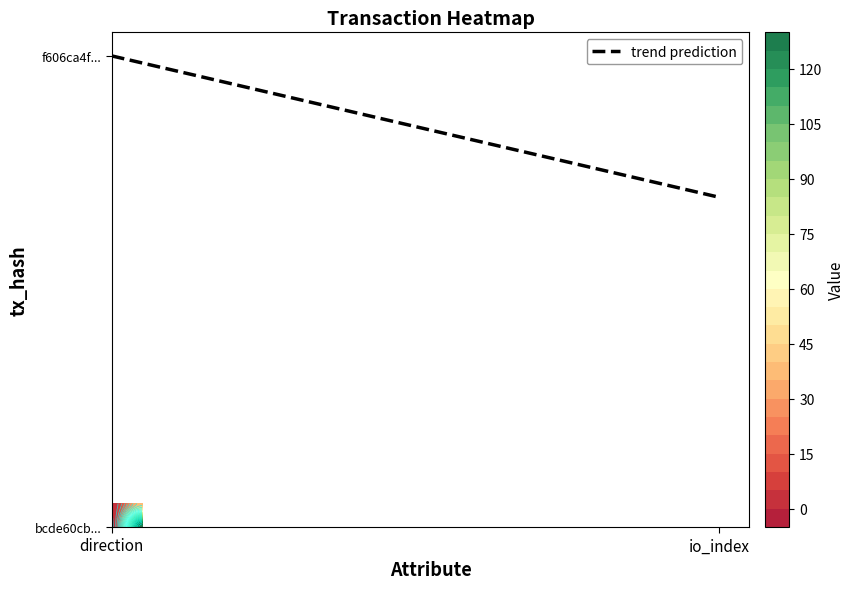

The value of bcde60cb77ff8b7bb875afbeaf1b563f7e8e885 at 1 is 129. True or false?

True